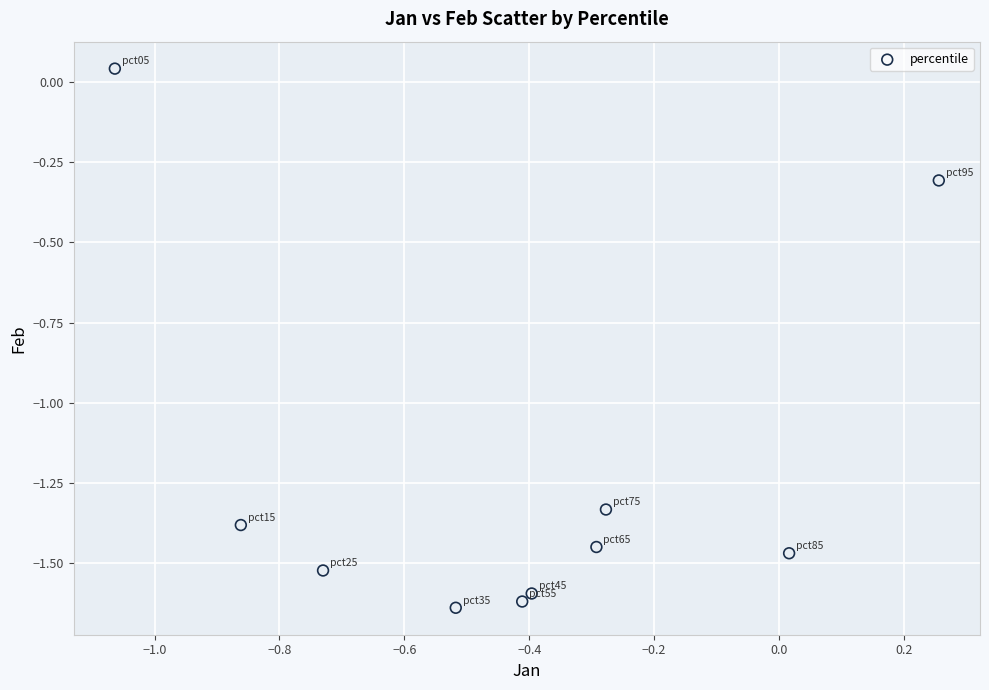

What is the average Y value?

-1.2